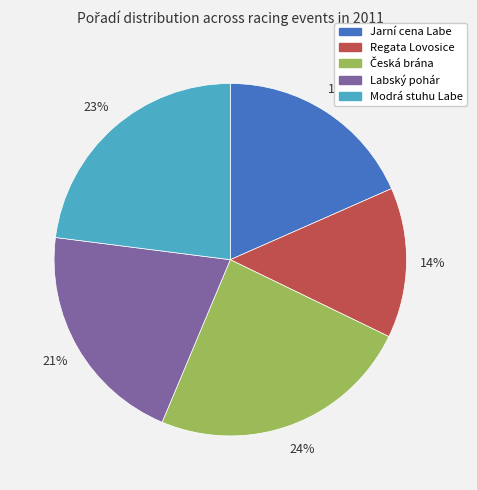

How many slices are in this pie chart?

5